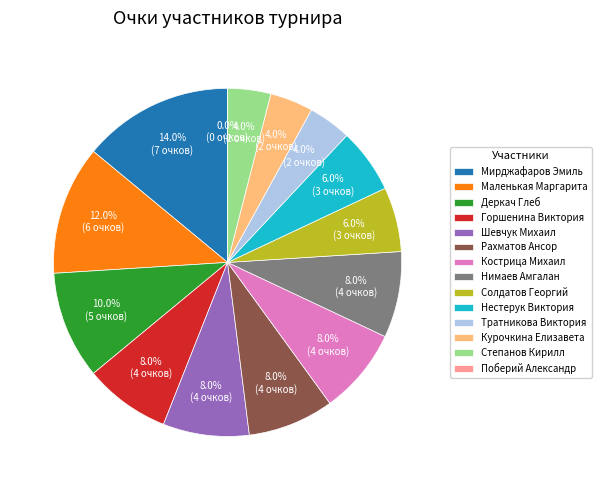

Does Степанов Кирилл represent more than half of the total?

No